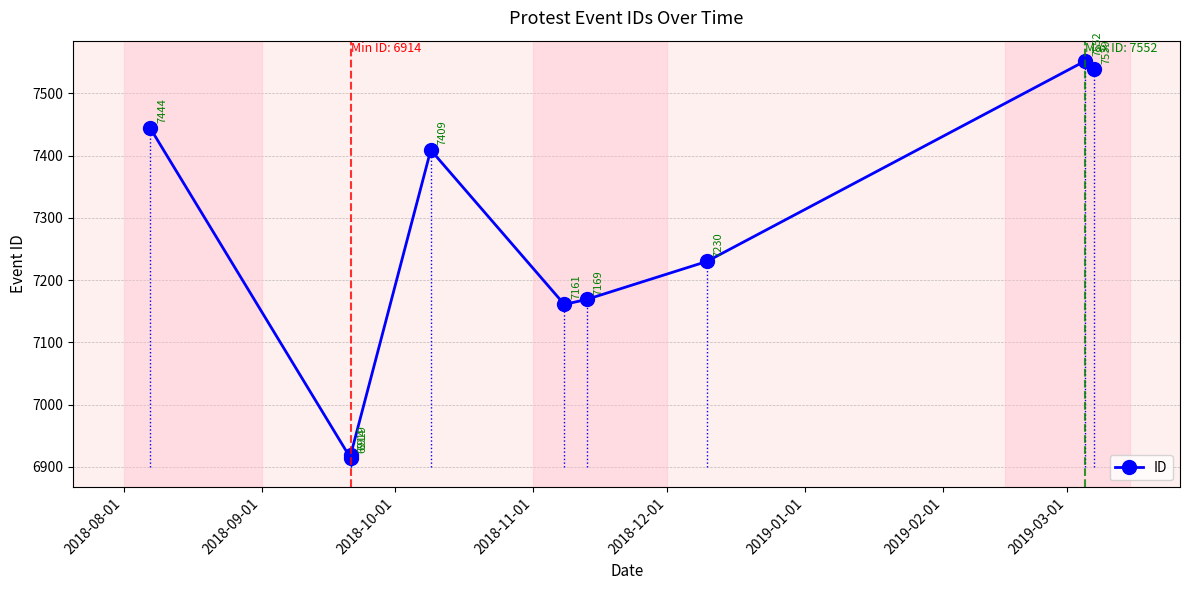

Approximately how many times larger is the value at 2019-02-01 compared to 2019-03-01?

1.0